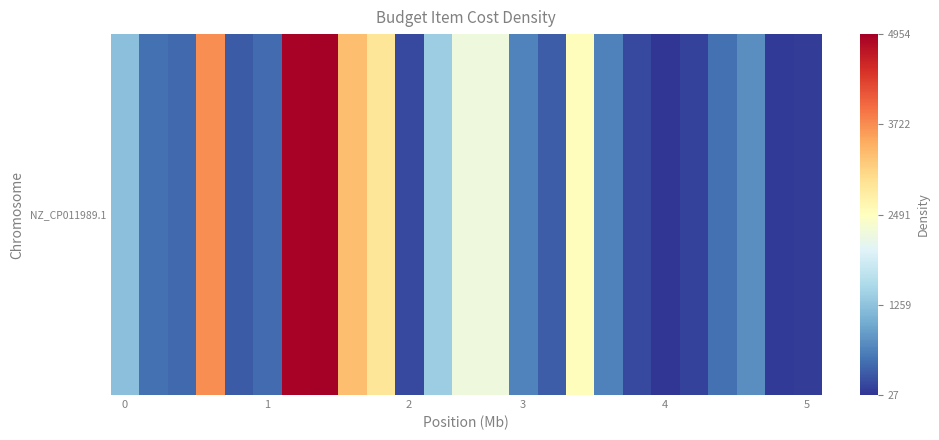

How many values are below 640?

12